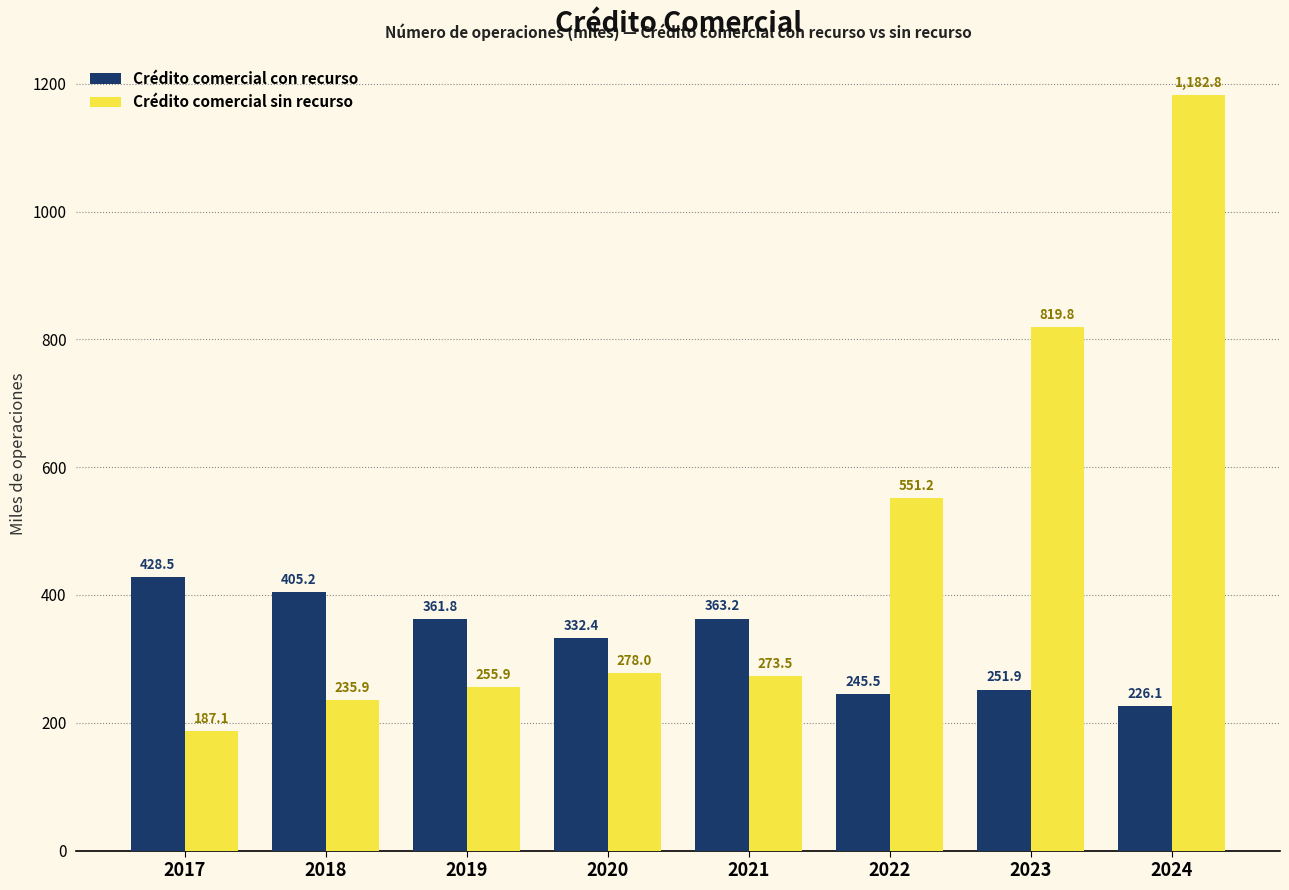

What is the minimum value for Crédito comercial sin recurso?

187.1